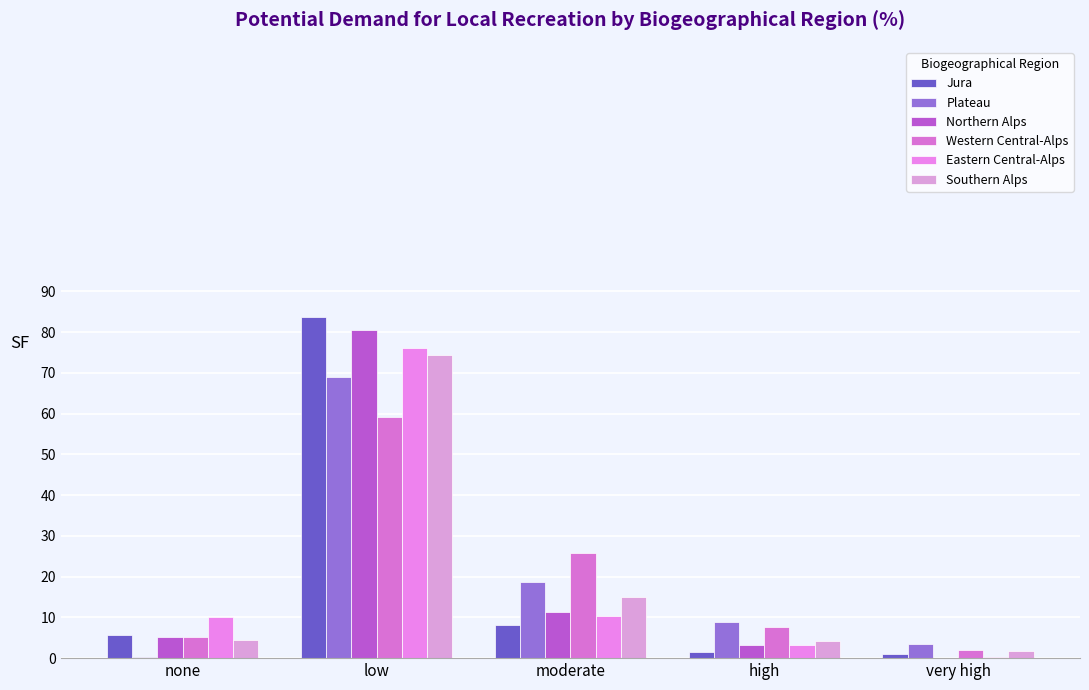

At which label does Eastern Central-Alps reach its peak?

low